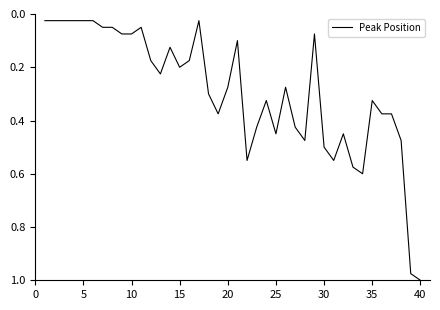

What is the greatest value displayed?

1.0